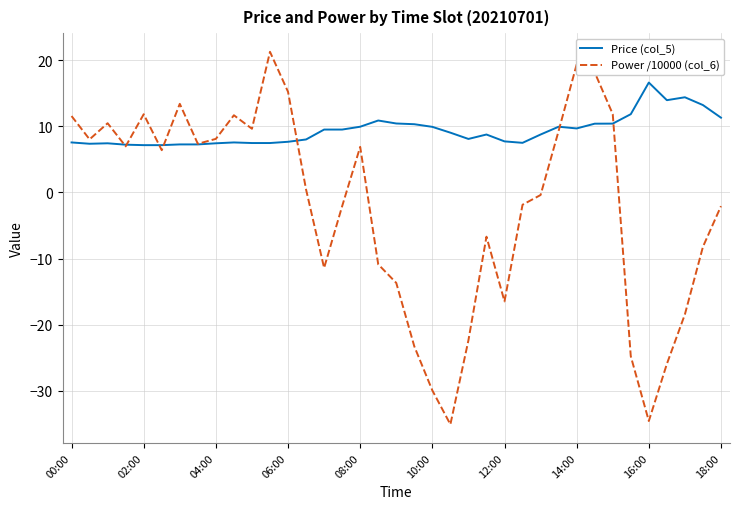

Rank the series by their maximum value, from highest to lowest.

Power /10000 (col_6), Price (col_5)